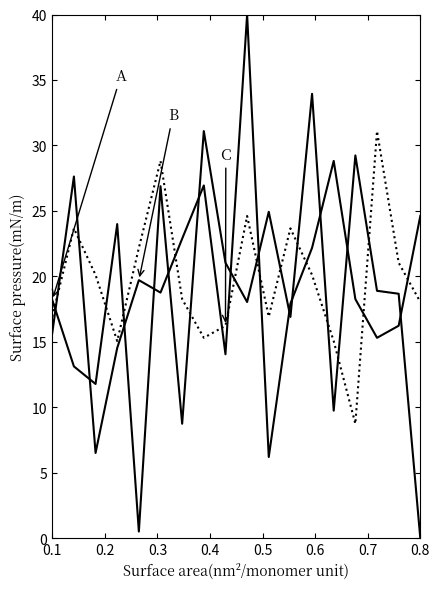

Does the chart have visible grid lines?

No